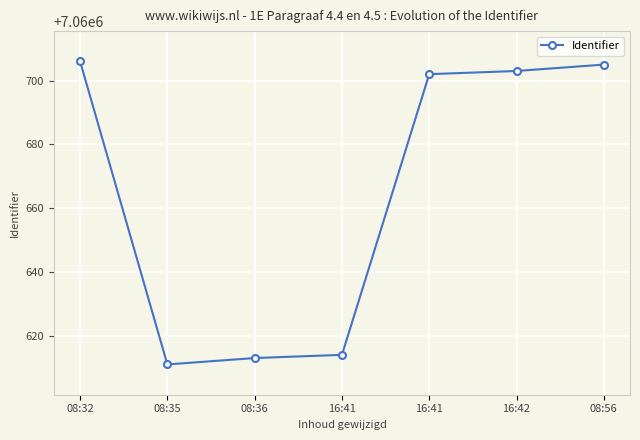

The chart shows a value of 12689718 at 16:41. True or false?

False